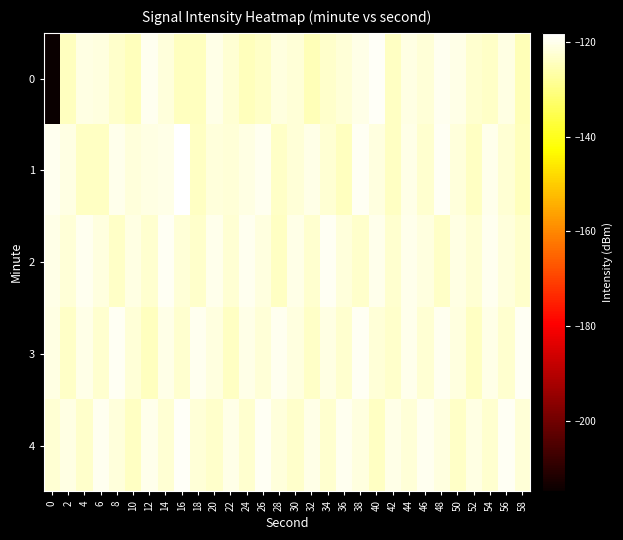

Reading right to left, list all the values displayed in this chart.

0: 58=-124.9	56=-120.7	54=-123.6	52=-122.8	50=-120.5	48=-119.8	46=-122.1	44=-121.0	42=-124.0	40=-118.9	38=-120.3	36=-121.8	34=-123.2	32=-124.9	30=-122.1	28=-121.1	26=-123.3	24=-124.8	22=-122.3	20=-120.3	18=-124.3	16=-124.3	14=-121.7	12=-119.8	10=-124.5	8=-123.1	6=-121.3	4=-120.9	2=-124.1	0=-215.1
1: 58=-124.7	56=-122.5	54=-120.2	52=-123.9	50=-121.6	48=-119.3	46=-122.8	44=-120.4	42=-123.7	40=-121.2	38=-119.5	36=-124.1	34=-122.3	32=-120.6	30=-121.9	28=-123.4	26=-119.7	24=-120.8	22=-122.1	20=-121.5	18=-124.0	16=-118.1	14=-120.3	12=-120.8	10=-121.4	8=-120.0	6=-124.0	4=-124.0	2=-120.9	0=-119.8
2: 58=-123.1	56=-121.5	54=-119.7	52=-122.2	50=-120.8	48=-123.5	46=-121.3	44=-119.9	42=-122.7	40=-120.0	38=-123.2	36=-121.7	34=-119.4	32=-122.6	30=-120.3	28=-123.8	26=-121.1	24=-119.6	22=-122.4	20=-120.1	18=-123.3	16=-121.8	14=-119.2	12=-122.9	10=-120.7	8=-123.6	6=-121.4	4=-119.8	2=-122.1	0=-120.5
3: 58=-119.4	56=-122.6	54=-120.3	52=-123.8	50=-121.1	48=-119.6	46=-122.4	44=-120.1	42=-123.3	40=-121.8	38=-119.2	36=-122.9	34=-120.7	32=-123.6	30=-121.4	28=-119.8	26=-122.1	24=-120.5	22=-123.8	20=-121.2	18=-119.6	16=-122.7	14=-120.4	12=-124.1	10=-121.9	8=-119.3	6=-122.8	4=-120.6	2=-123.4	0=-121.0
4: 58=-121.8	56=-119.2	54=-122.9	52=-120.7	50=-123.6	48=-121.4	46=-119.8	44=-122.1	42=-120.5	40=-123.8	38=-121.2	36=-119.6	34=-122.7	32=-120.4	30=-123.3	28=-121.7	26=-119.4	24=-122.8	22=-120.6	20=-123.2	18=-121.8	16=-119.1	14=-122.5	12=-120.2	10=-123.7	8=-121.5	6=-119.7	4=-123.1	2=-120.9	0=-122.3